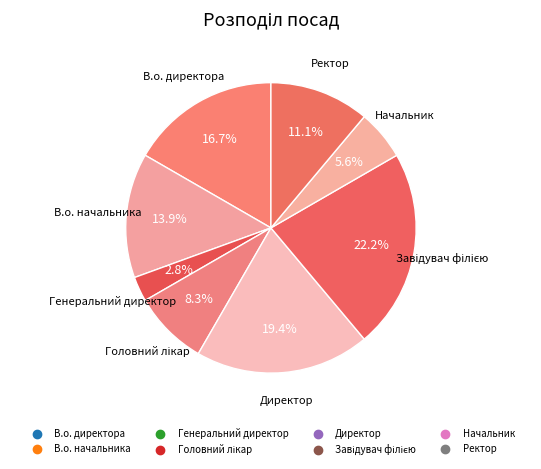

Does В.о. начальника represent more than half of the total?

No